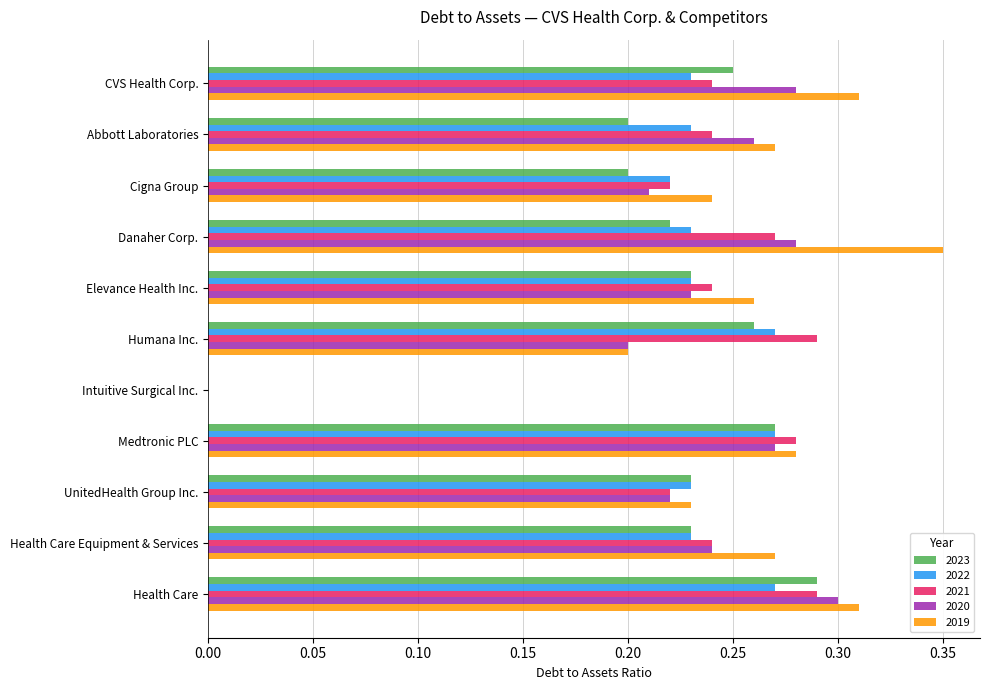

The value of 2019 at Health Care is 0.3. True or false?

True